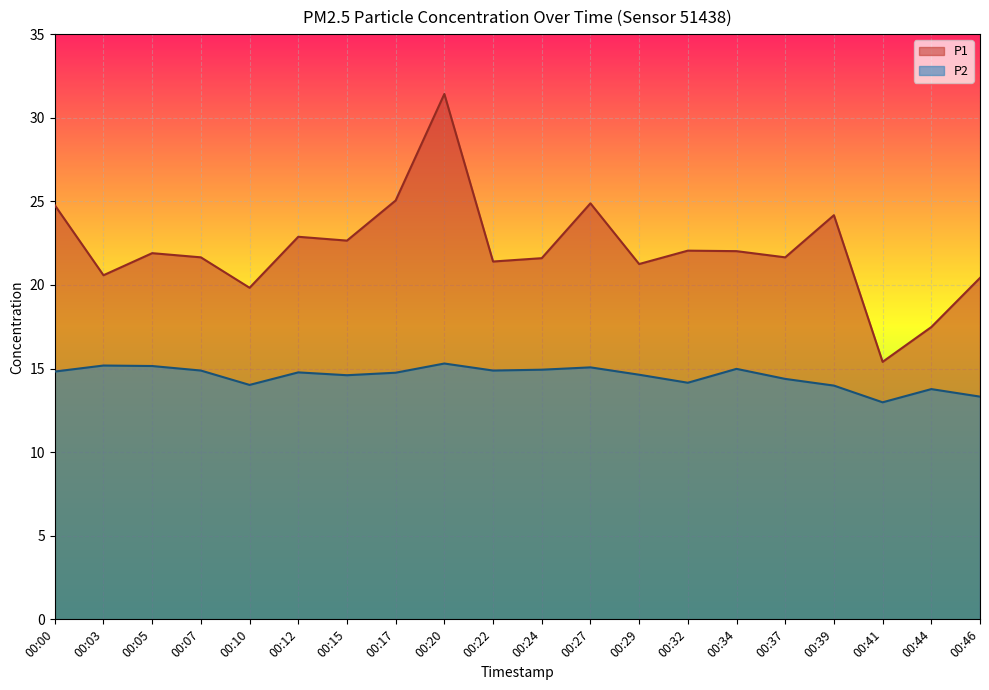

Which series has the largest total across all categories?

P1